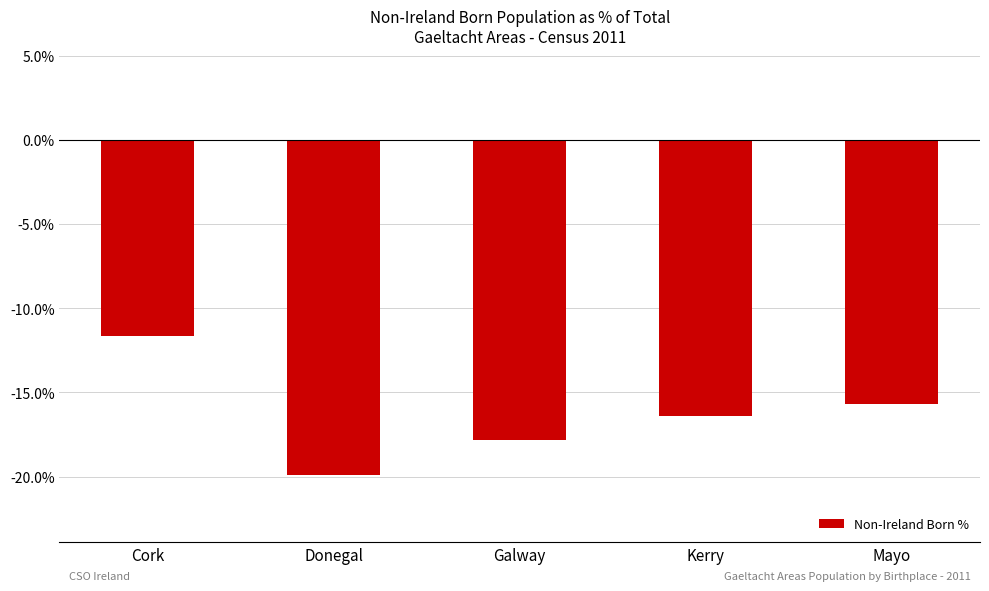

Where is the data nearest to the value -15?

Mayo